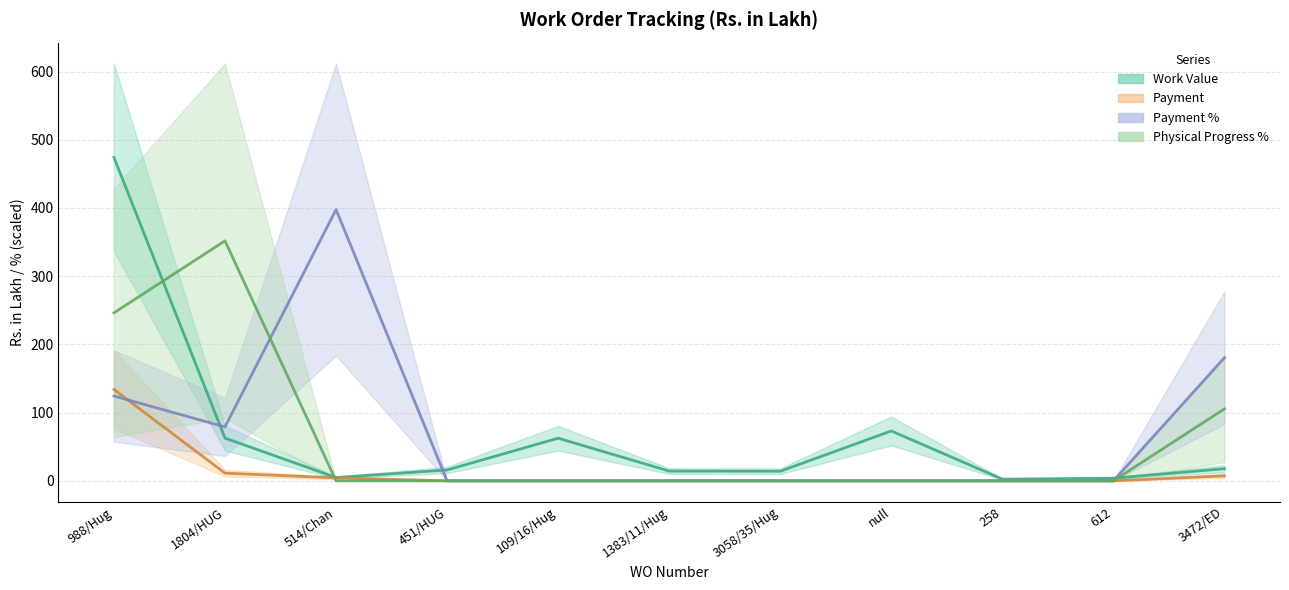

How many positive values does the Payment % series have?

4